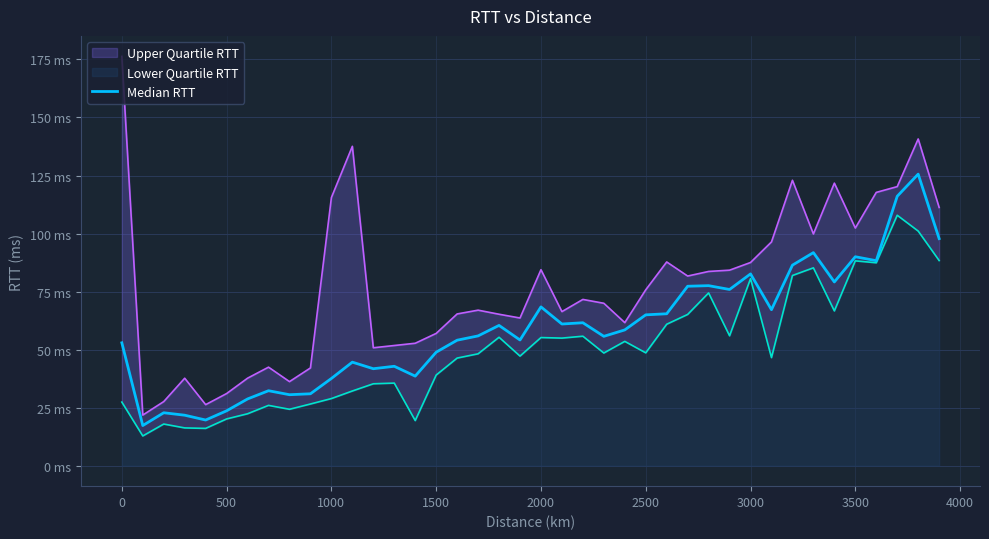

What position from the left is 25?

26